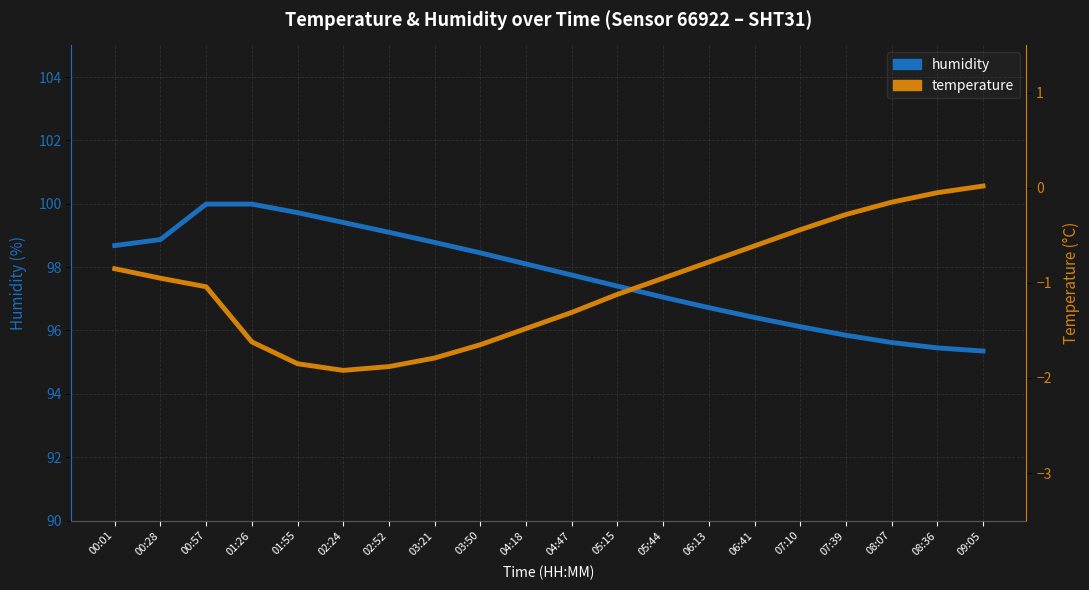

True or false: humidity and temperature cross at least once.

False